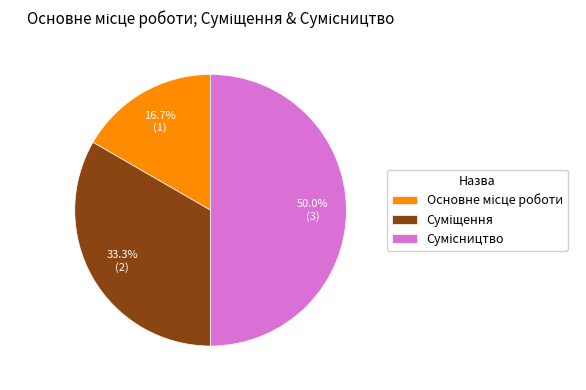

Which slice is the largest?

Сумісництво